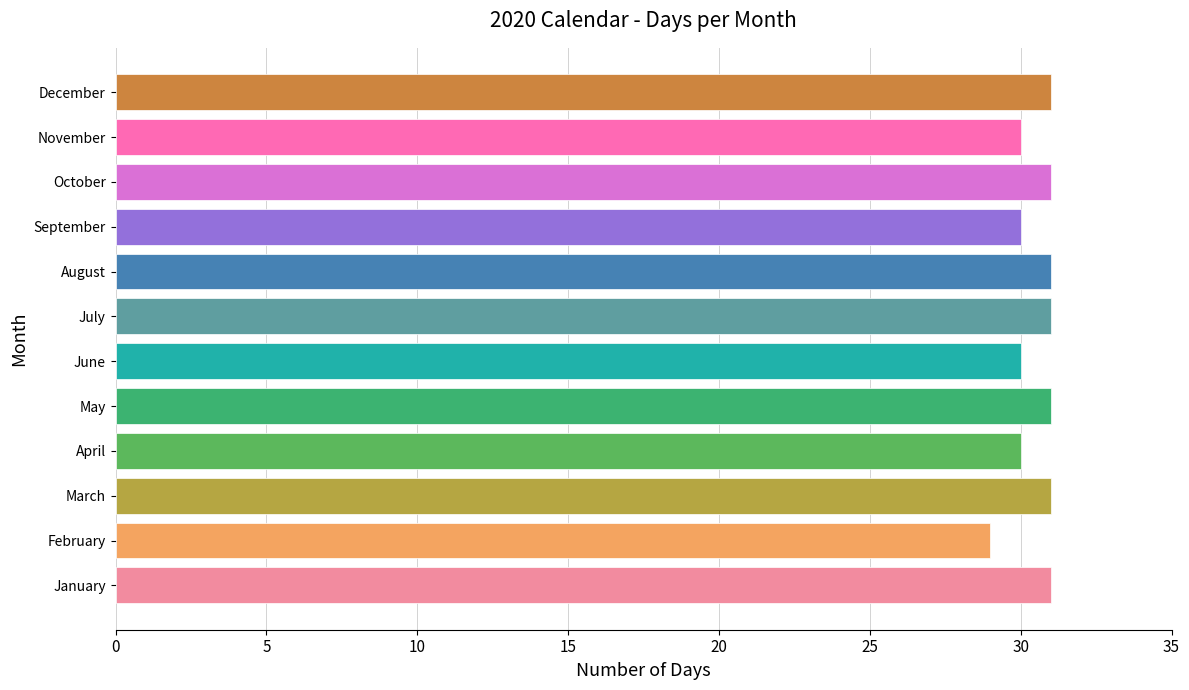

Are the bars grouped side by side (vs. stacked)?

No